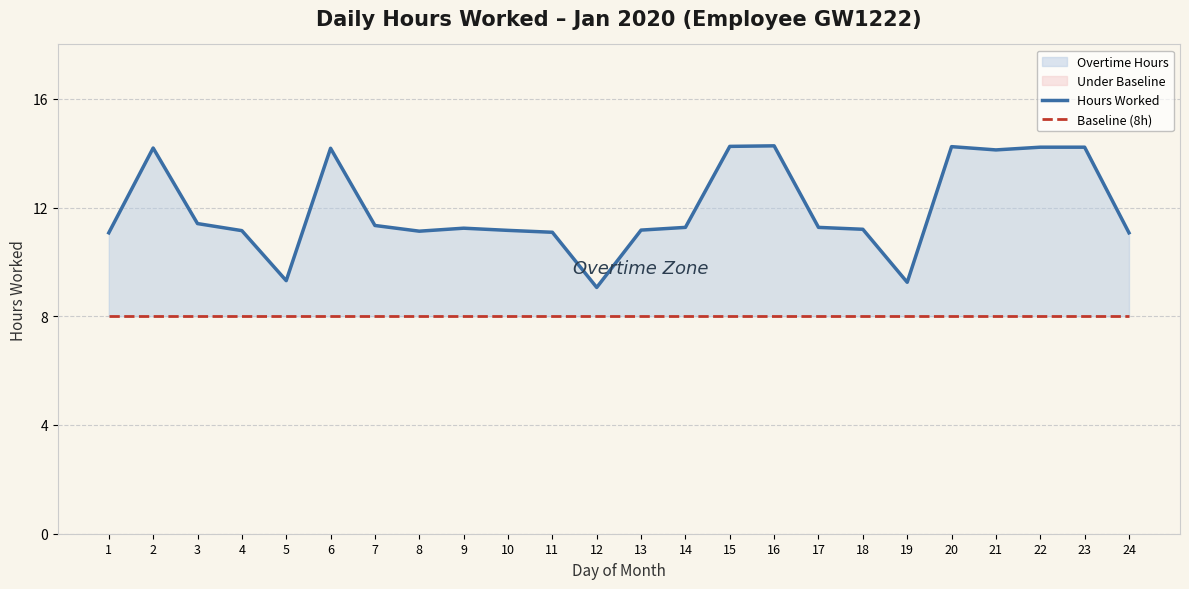

True or false: Baseline (8h) and Hours Worked intersect in this chart.

False